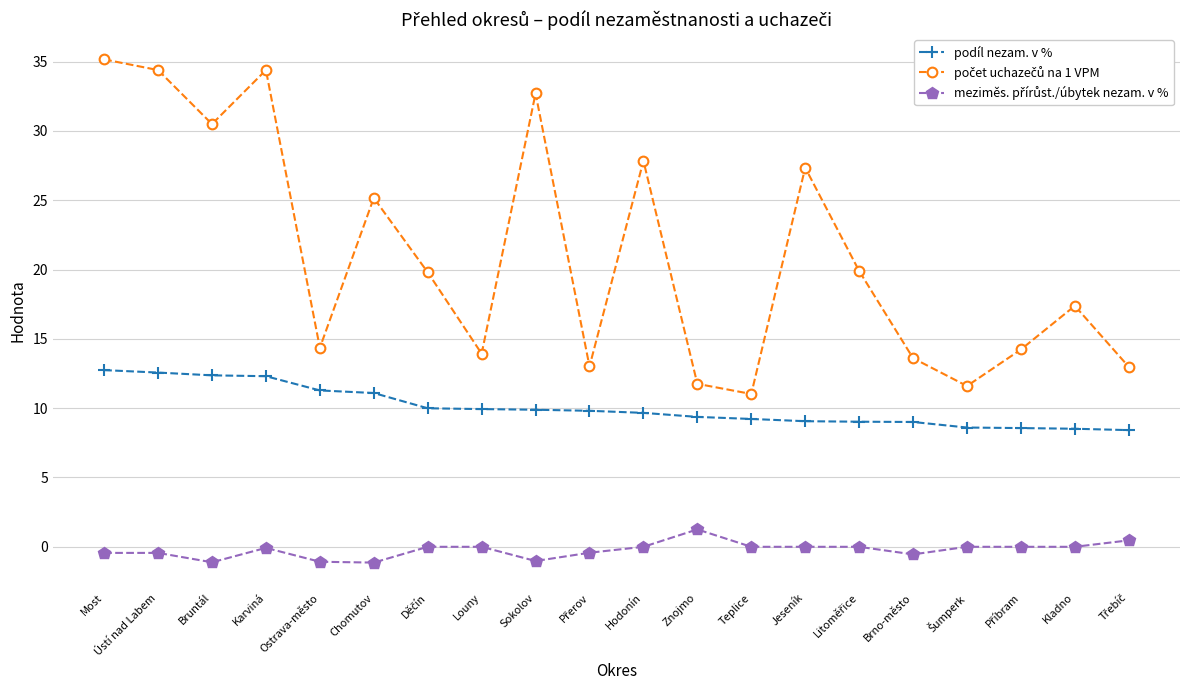

The podíl nezam. v % series shows 16.2 at Hodonín. True or false?

False